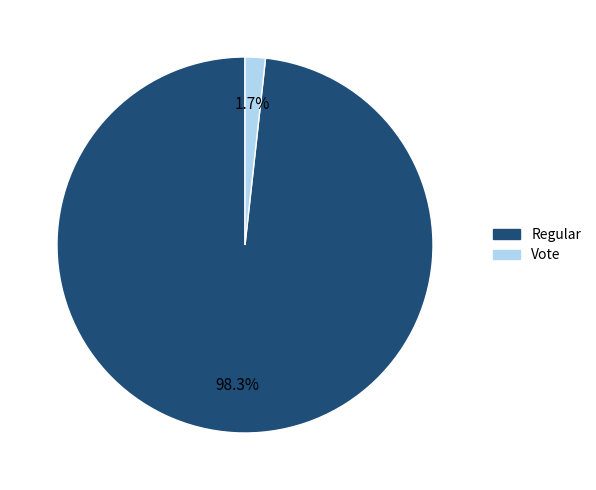

To the nearest percent, what percentage of the pie is Vote?

2%